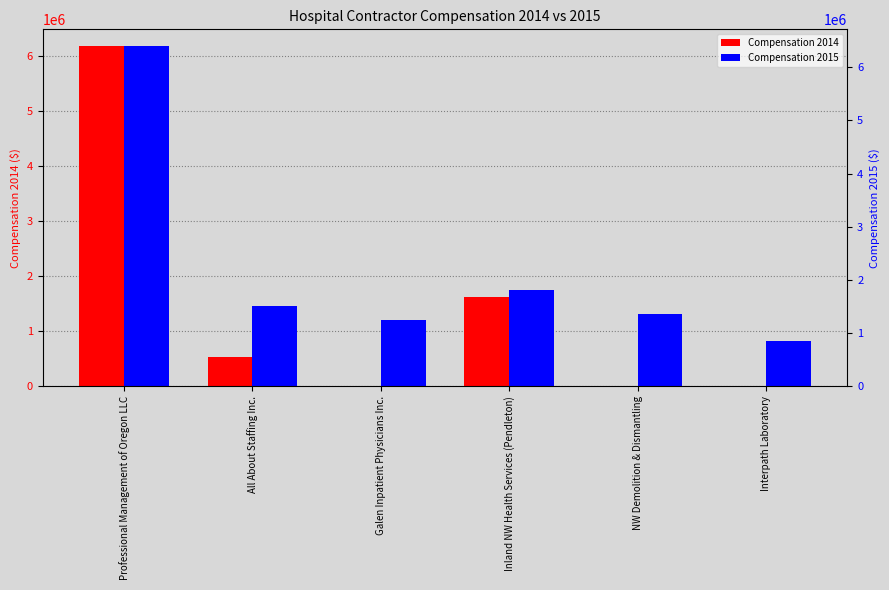

True or false: Compensation 2015 has a value of 1815209 at Inland NW Health Services (Pendleton).

True